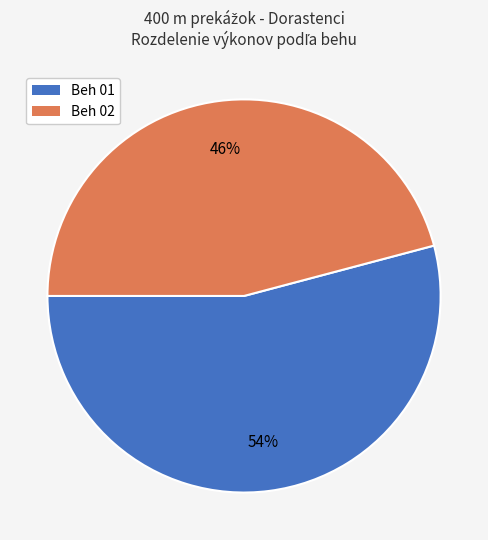

Is it true that Beh 01 is 54% of the pie?

True